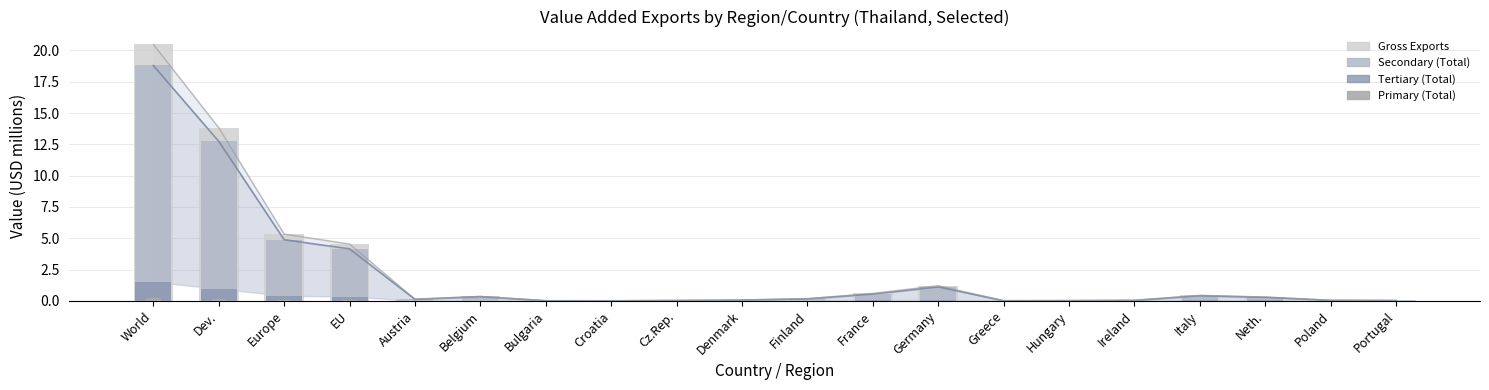

What are all the series names shown in the legend?

Gross Exports, Secondary (Total), Tertiary (Total), Primary (Total)